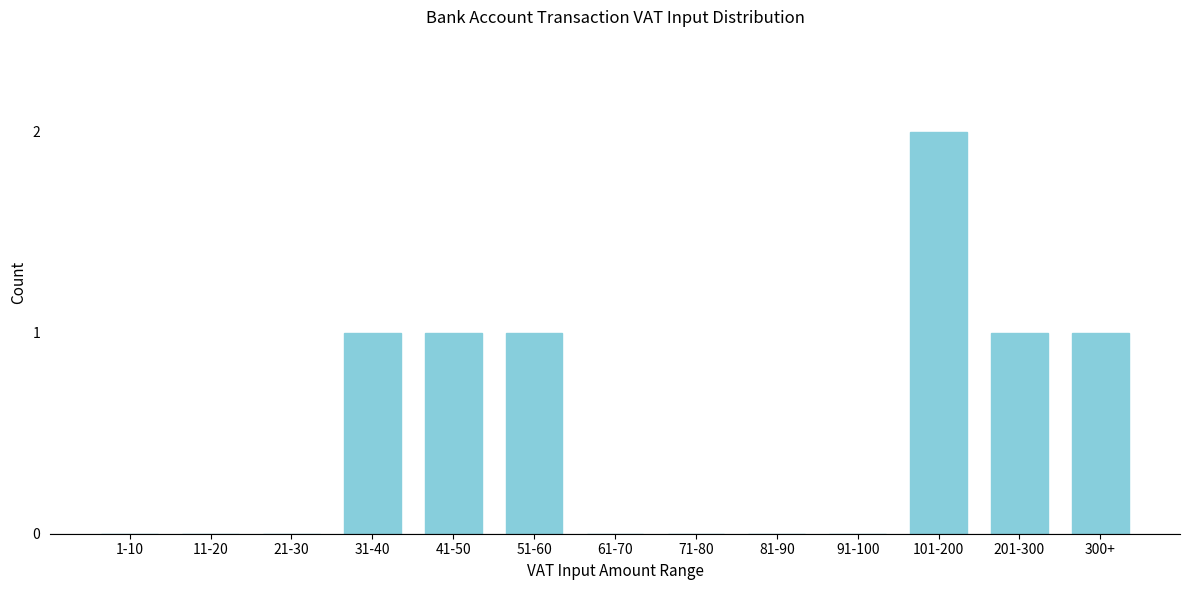

Reading right to left, extract all data points from this chart.

300+=1	201-300=1	101-200=2	91-100=0	81-90=0	71-80=0	61-70=0	51-60=1	41-50=1	31-40=1	21-30=0	11-20=0	1-10=0